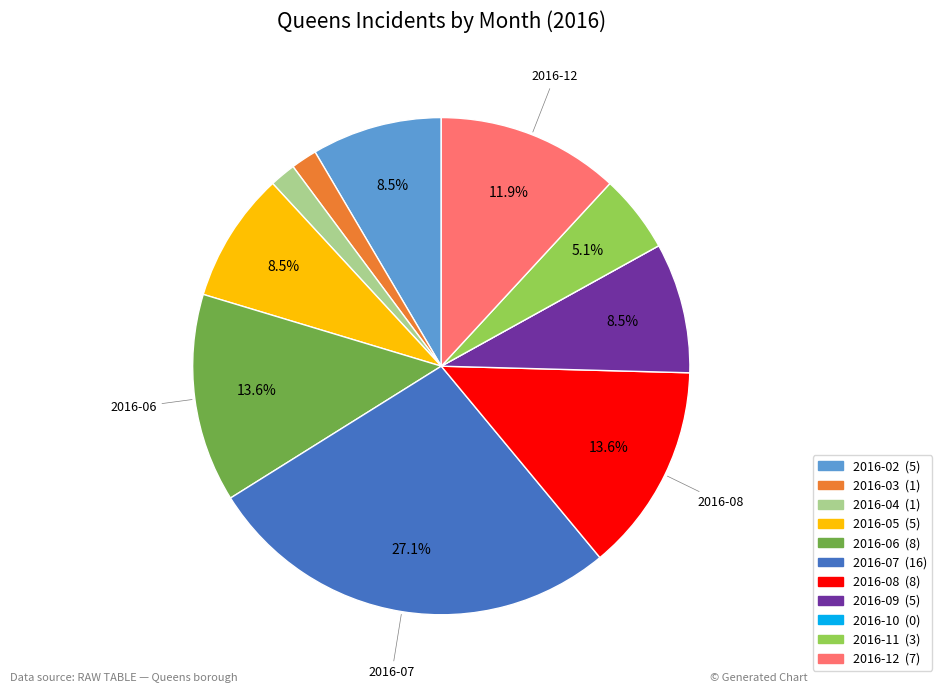

Does any single category account for the majority?

No